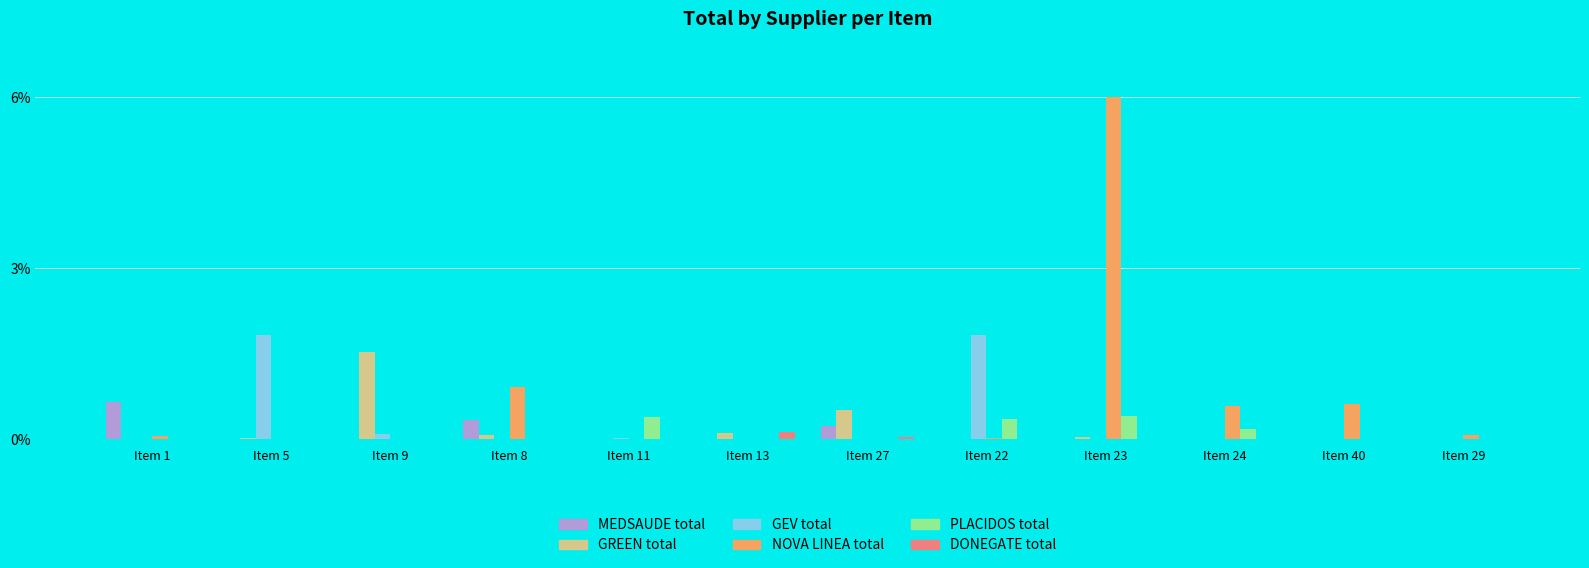

What is the label of the 5th bar from the right?

Item 22